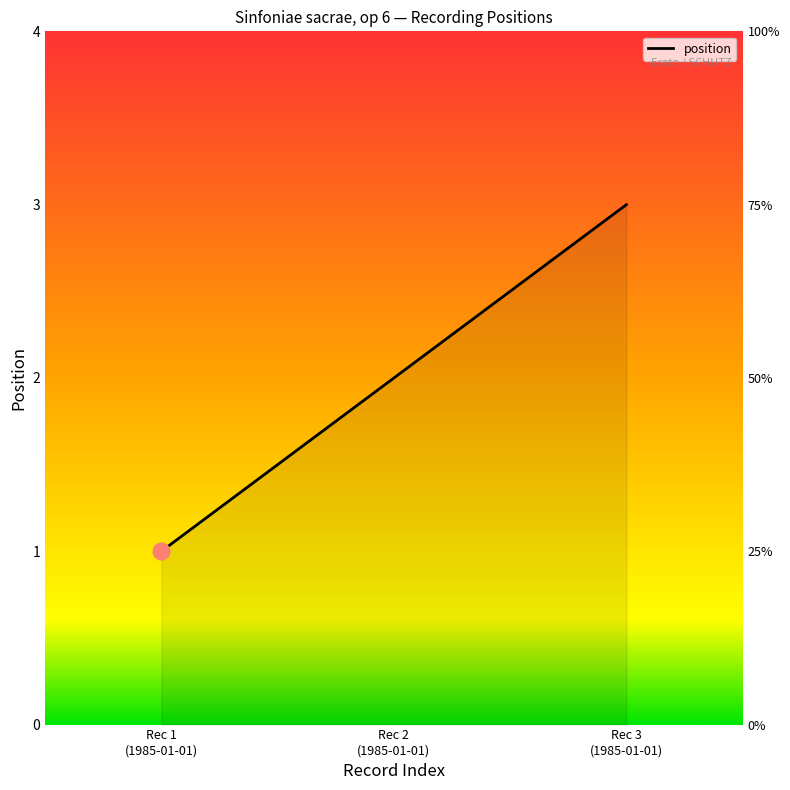

The chart shows a value of 1 at Rec 3 (1985-01-01). True or false?

False